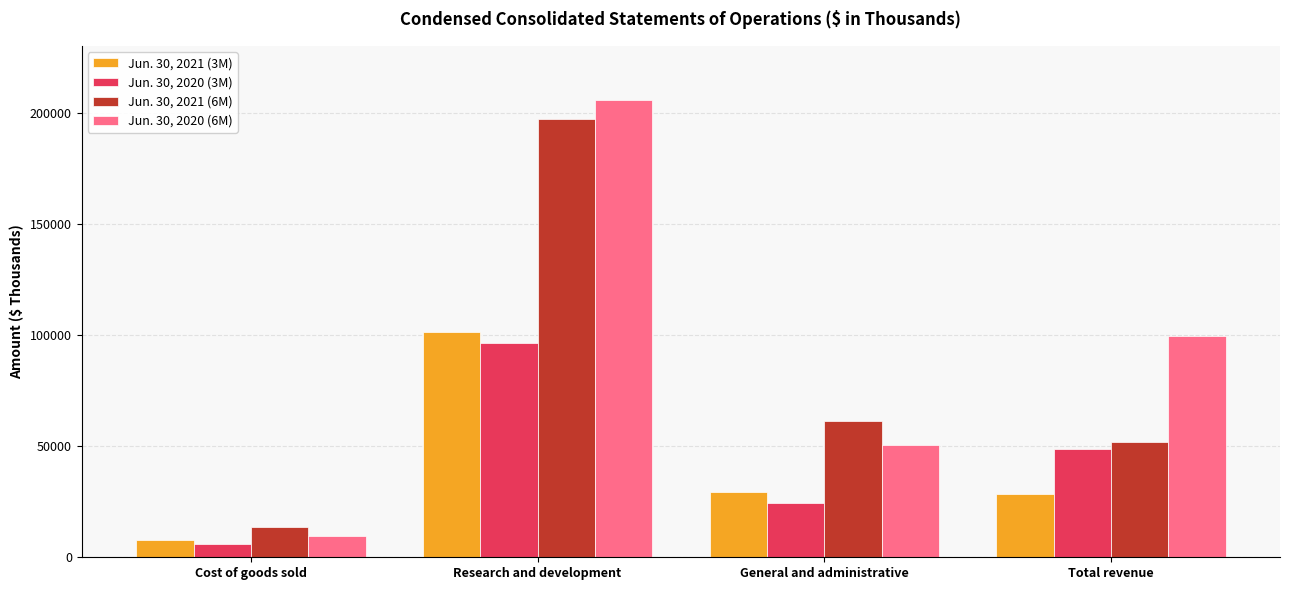

At which label is Jun. 30, 2021 (6M) closest to 105170?

General and administrative